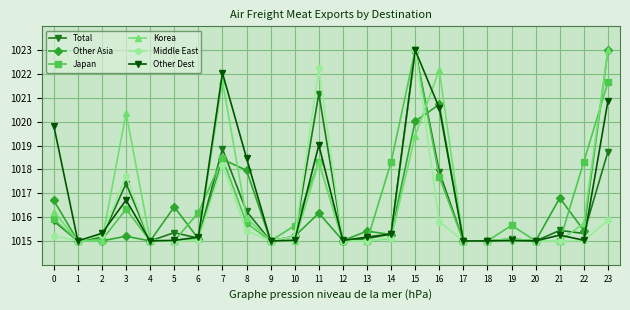

What is the difference between the highest and lowest values at 0?

4.6